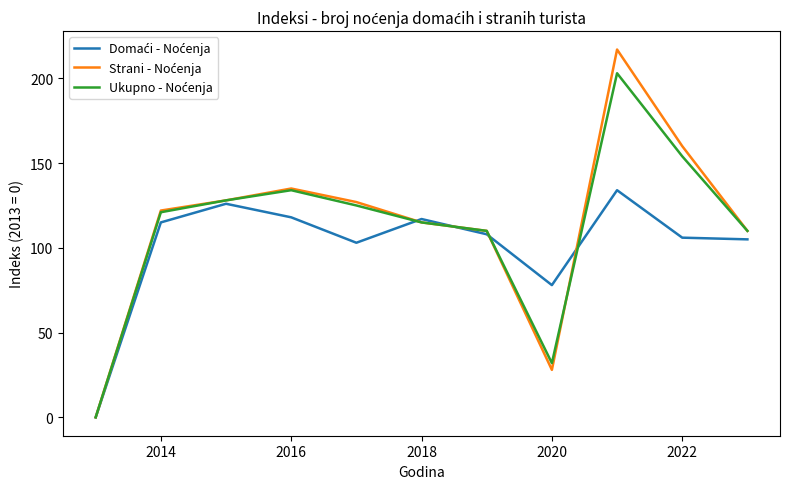

What is the maximum value shown in the chart?

217